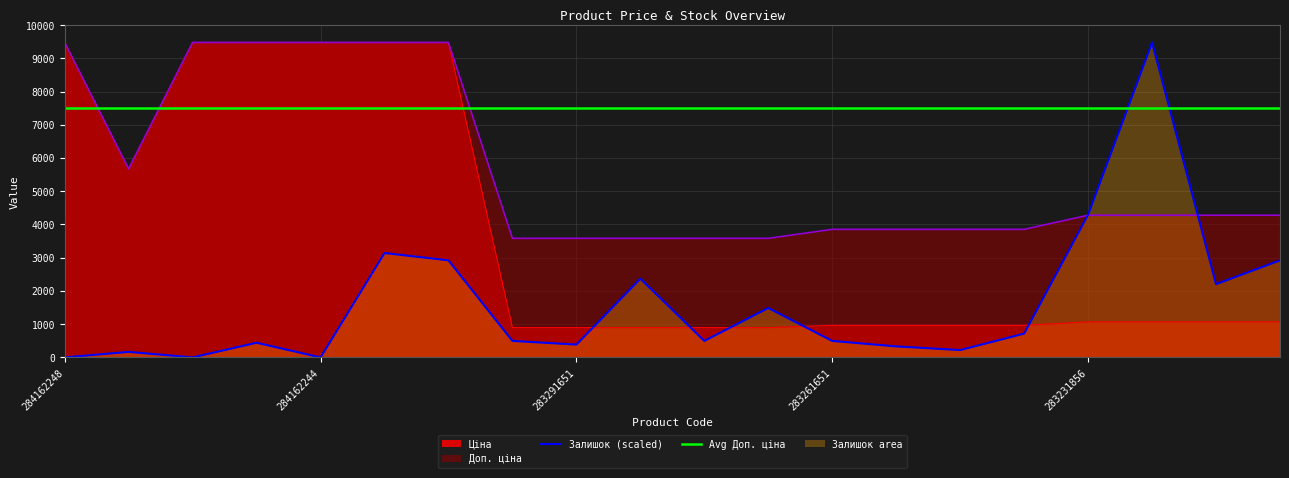

True or false: Доп. ціна and Ціна cross at least once.

False